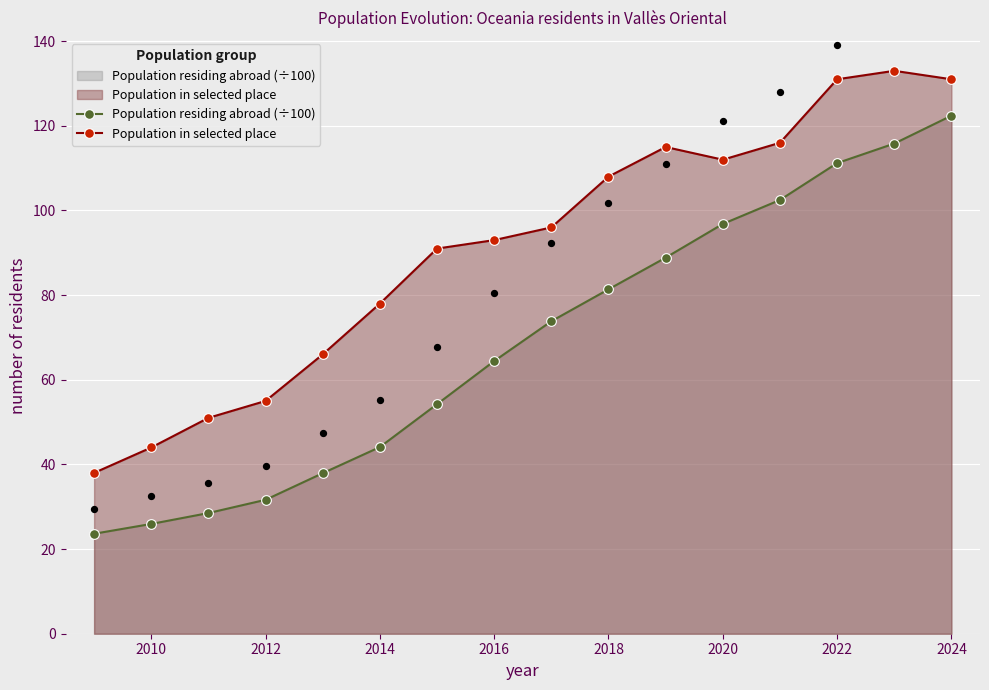

Which series has the largest total across all categories?

Population in selected place